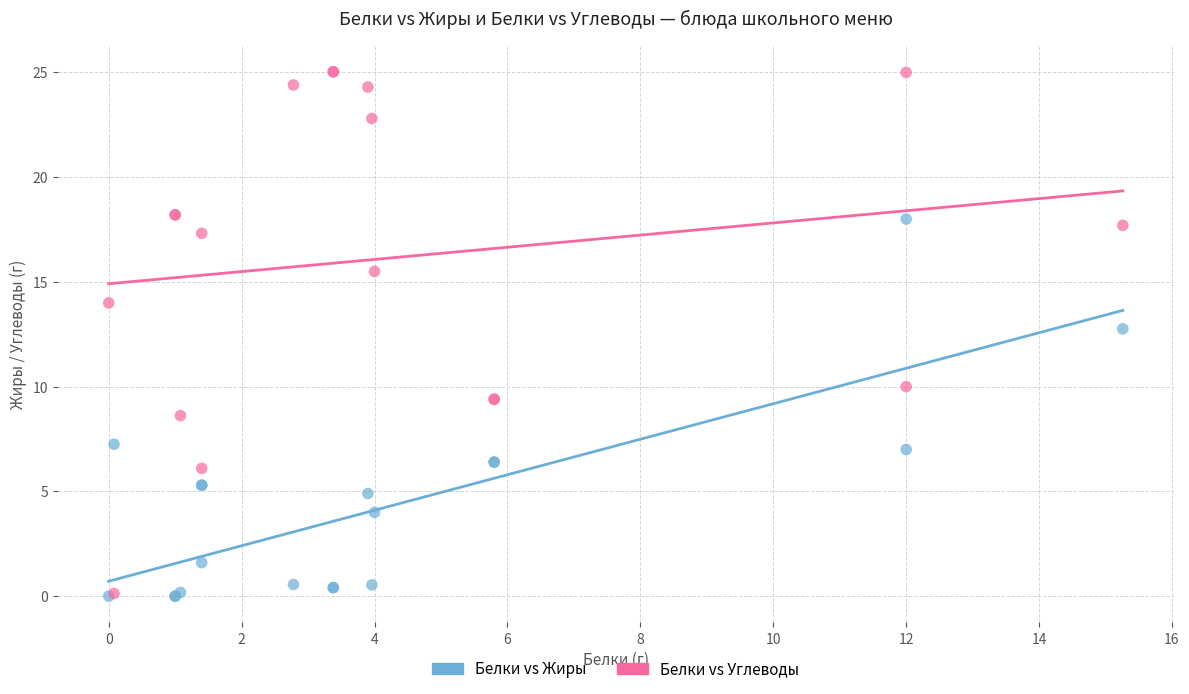

Which series has the widest spread of Y values?

Белки vs Углеводы